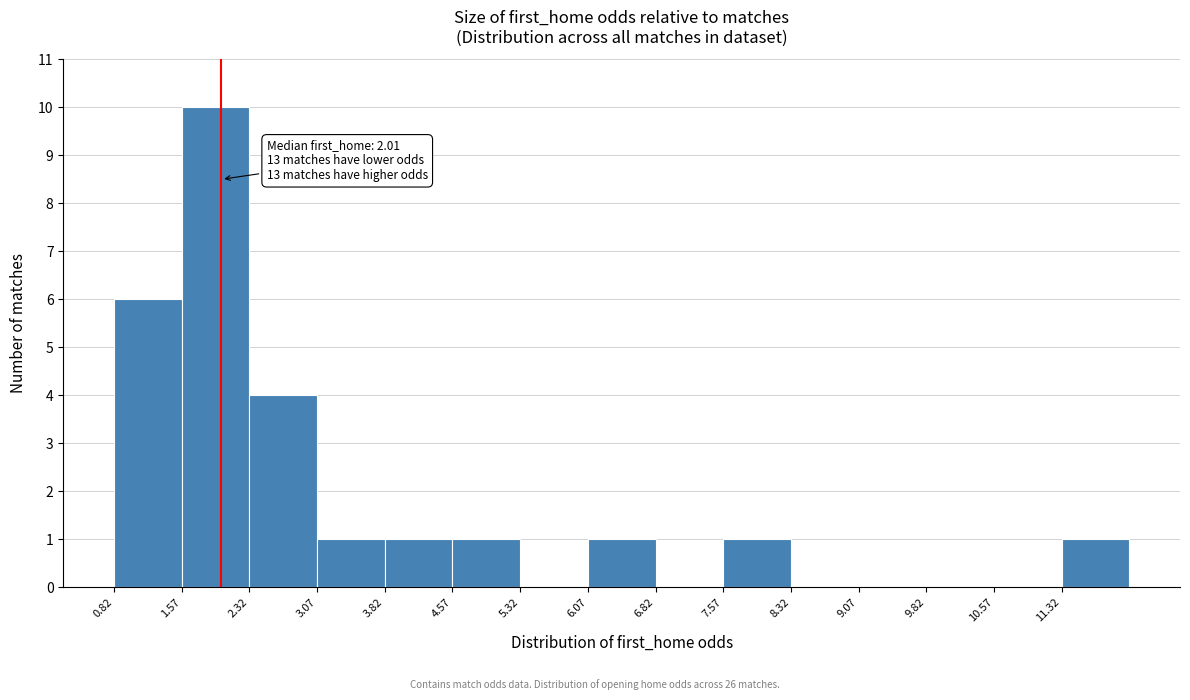

Which range on the x-axis has the tallest bar?

1.57 to 2.32